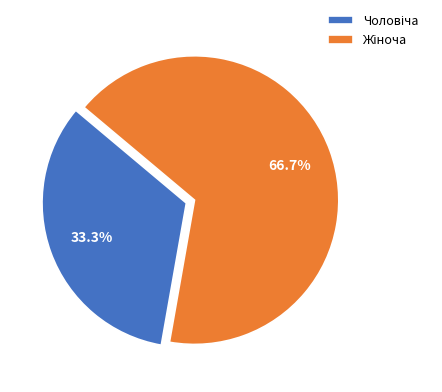

Is there any slice that represents more than half of the pie?

Yes